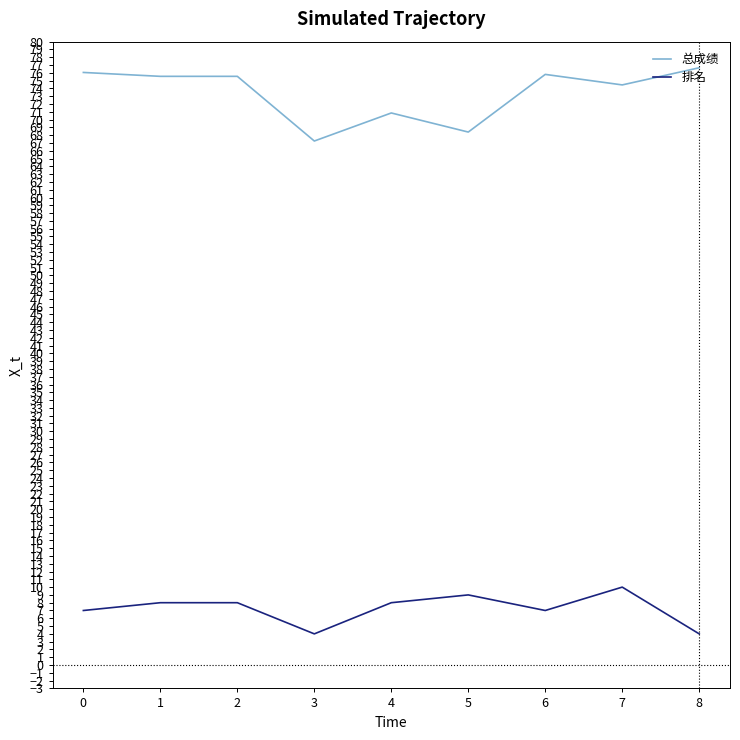

Rank the series by their maximum value, from lowest to highest.

排名, 总成绩